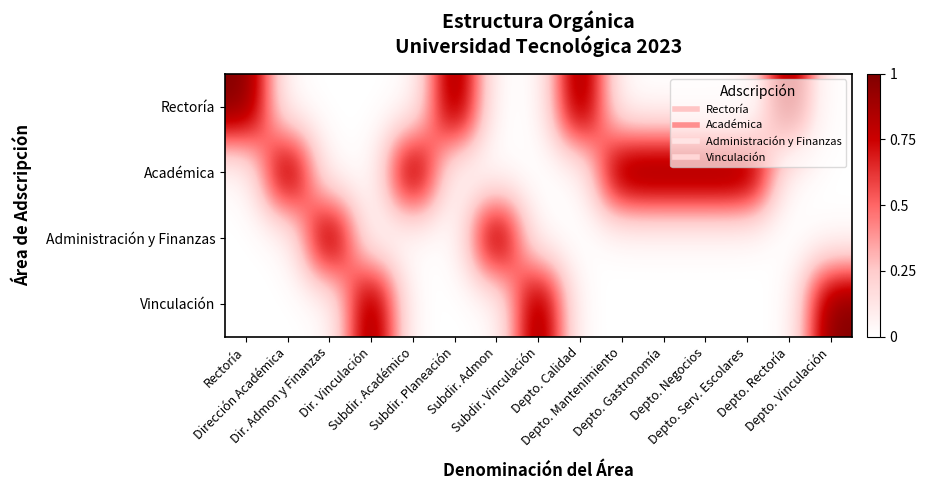

At Depto. Mantenimiento, list the series in order from largest to smallest.

Académica, Rectoría, Administración y Finanzas, Vinculación